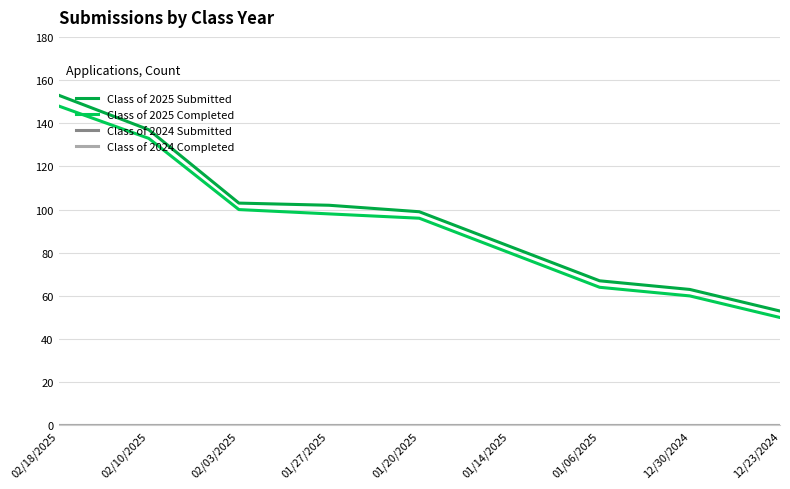

How many lines are shown in the chart?

4